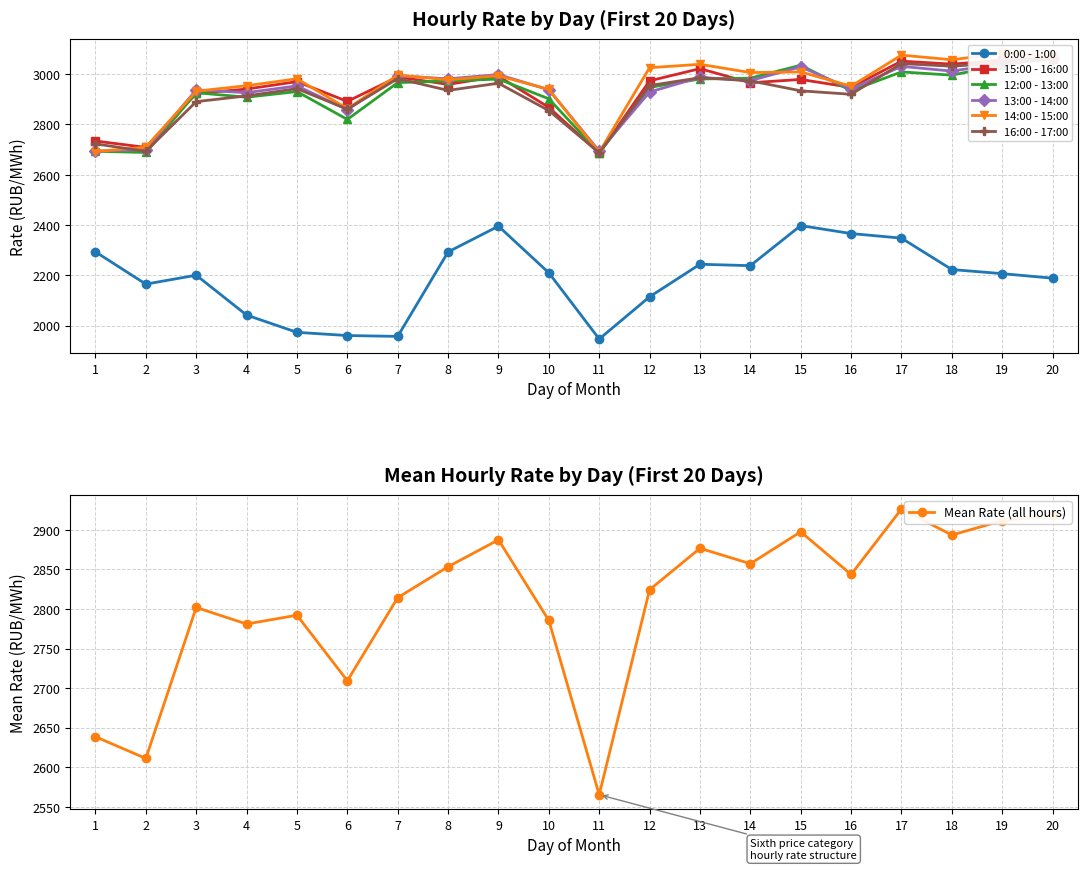

The value of 0:00 - 1:00 at 14 is 3566.4. True or false?

False